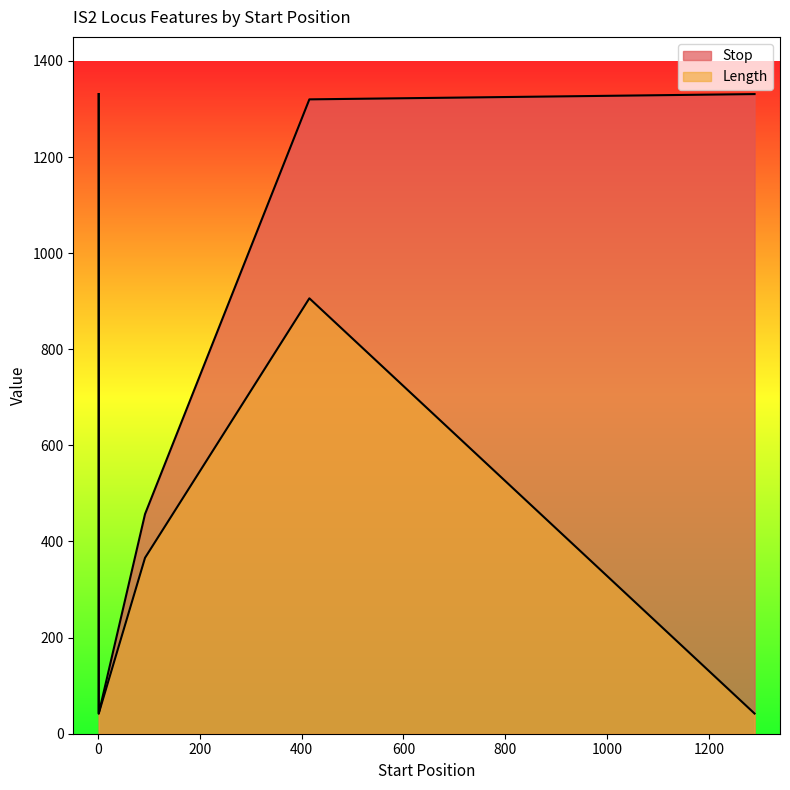

What is the value of the Length point at the 3rd from the left?

366